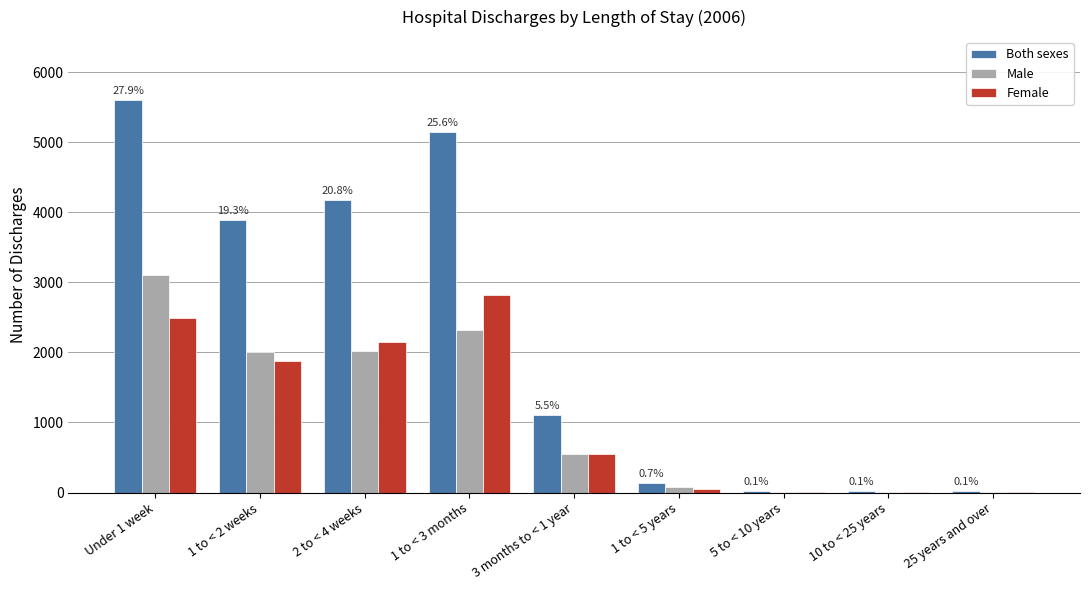

Are the bars horizontal?

No